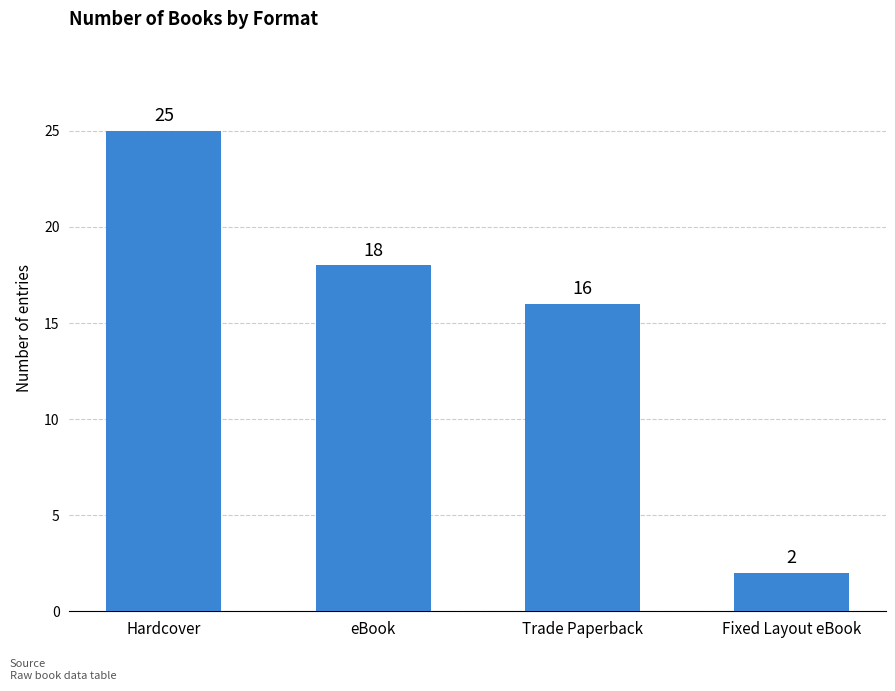

What is the difference between the second highest and second lowest values?

2